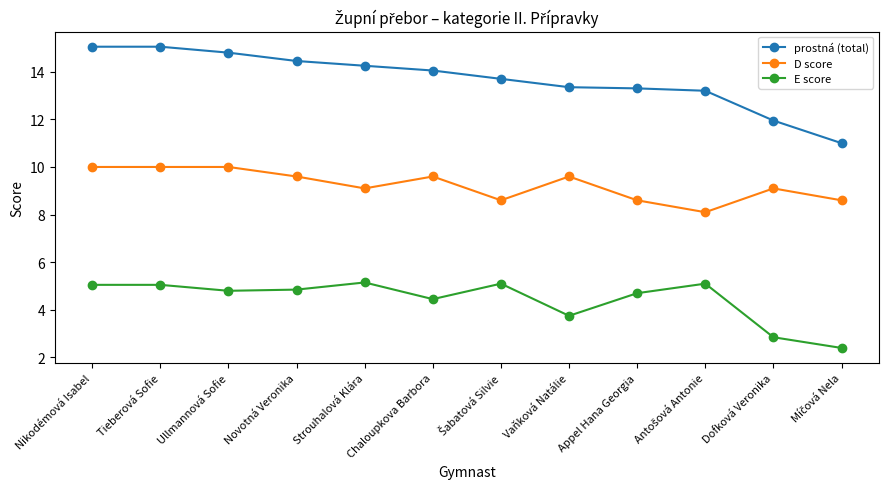

What is the highest value of the E score series?

5.2